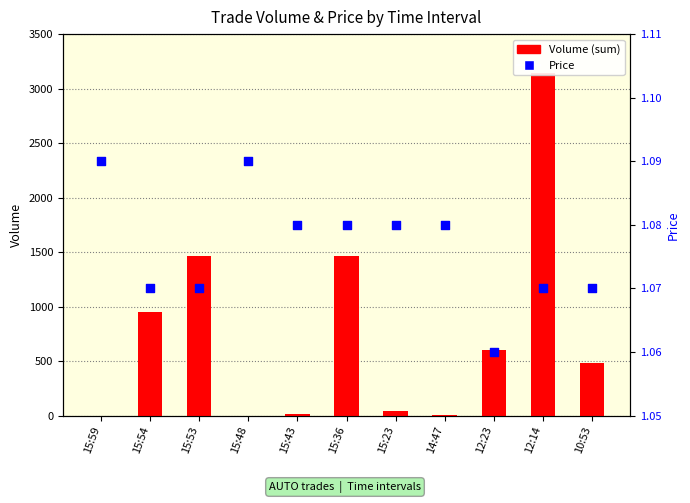

Which series contains the lowest Y value?

Volume (sum)